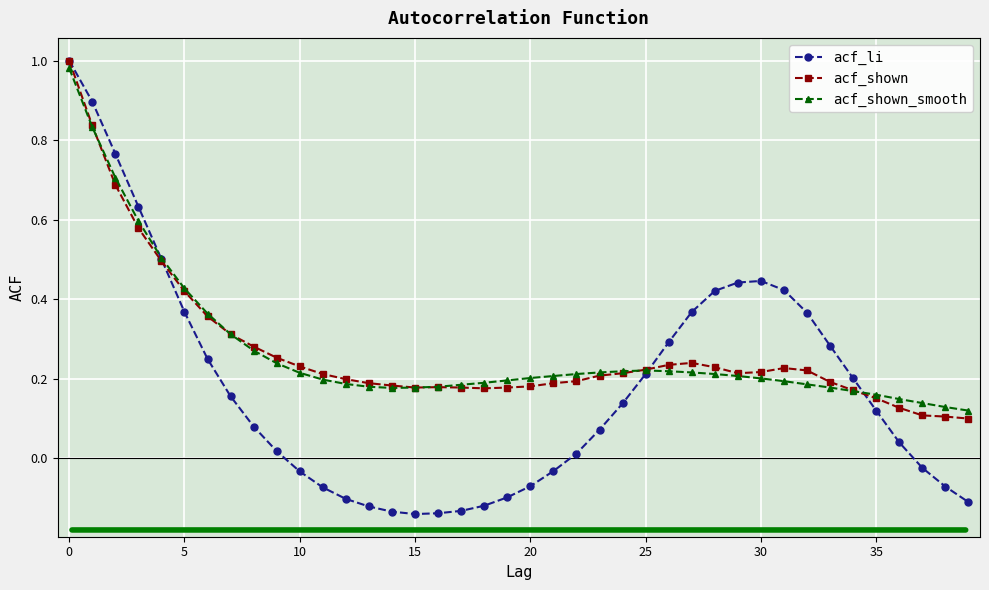

Does the chart display data point markers on the line(s)?

Yes